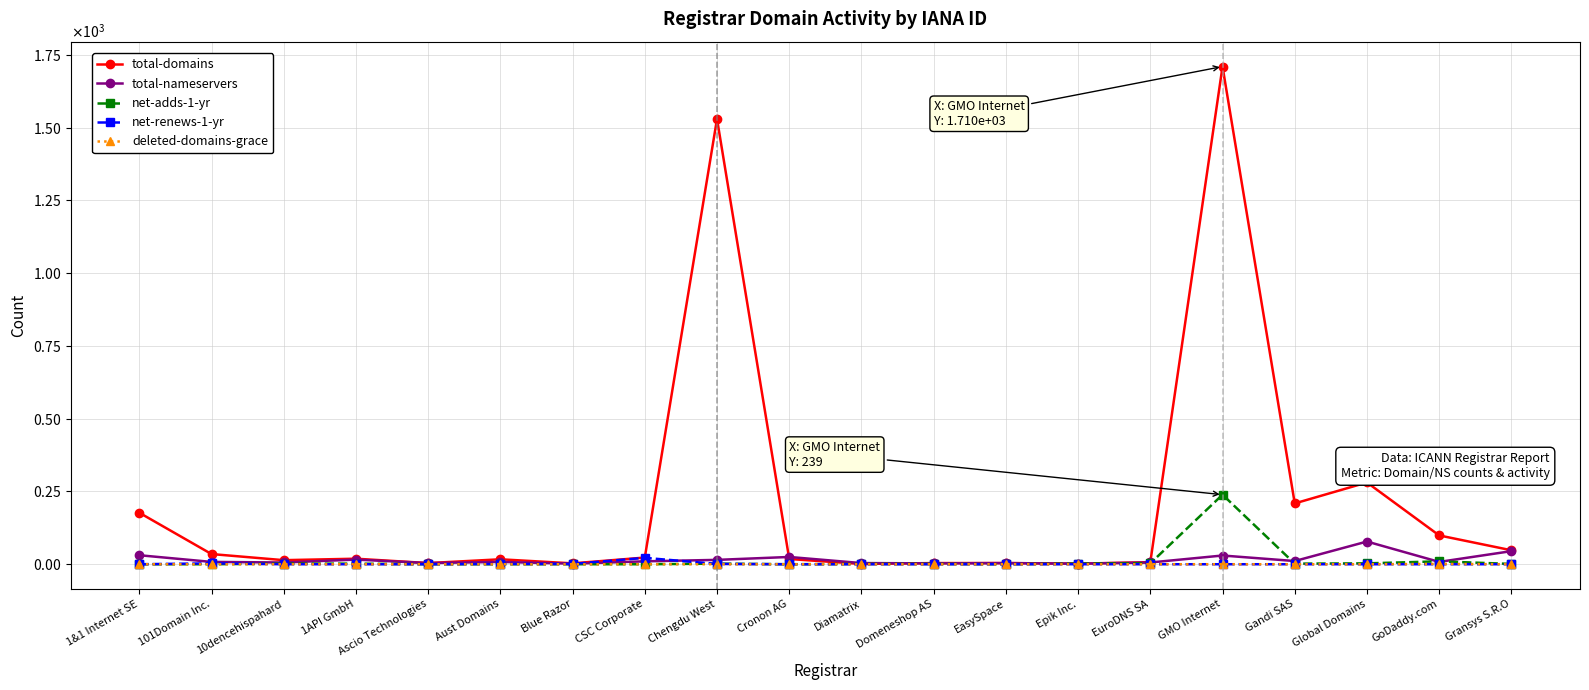

What are all the series names shown in the legend?

total-domains, total-nameservers, net-adds-1-yr, net-renews-1-yr, deleted-domains-grace